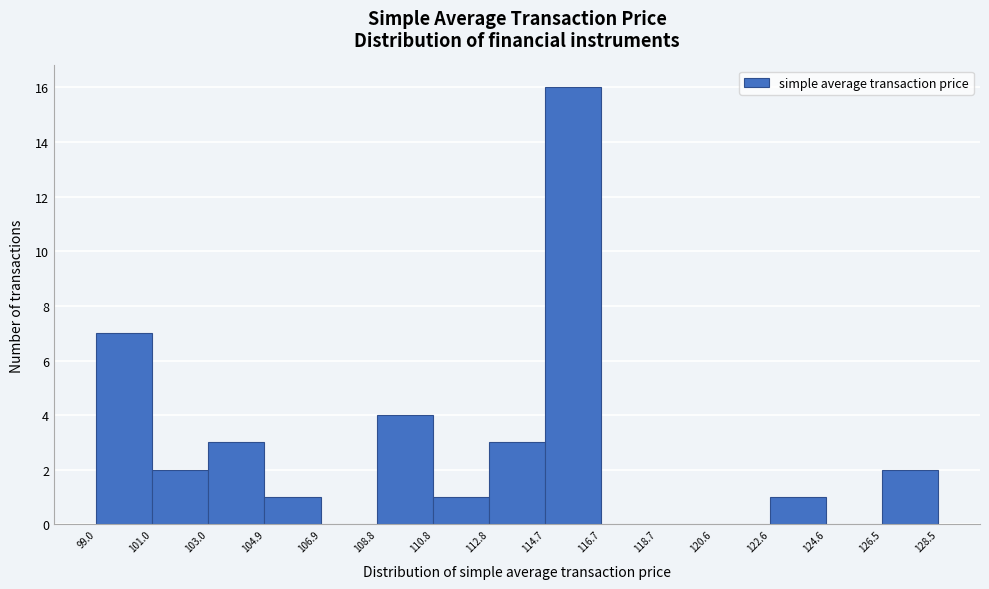

Over which range of the x-axis is the bar tallest?

114.7 to 116.7